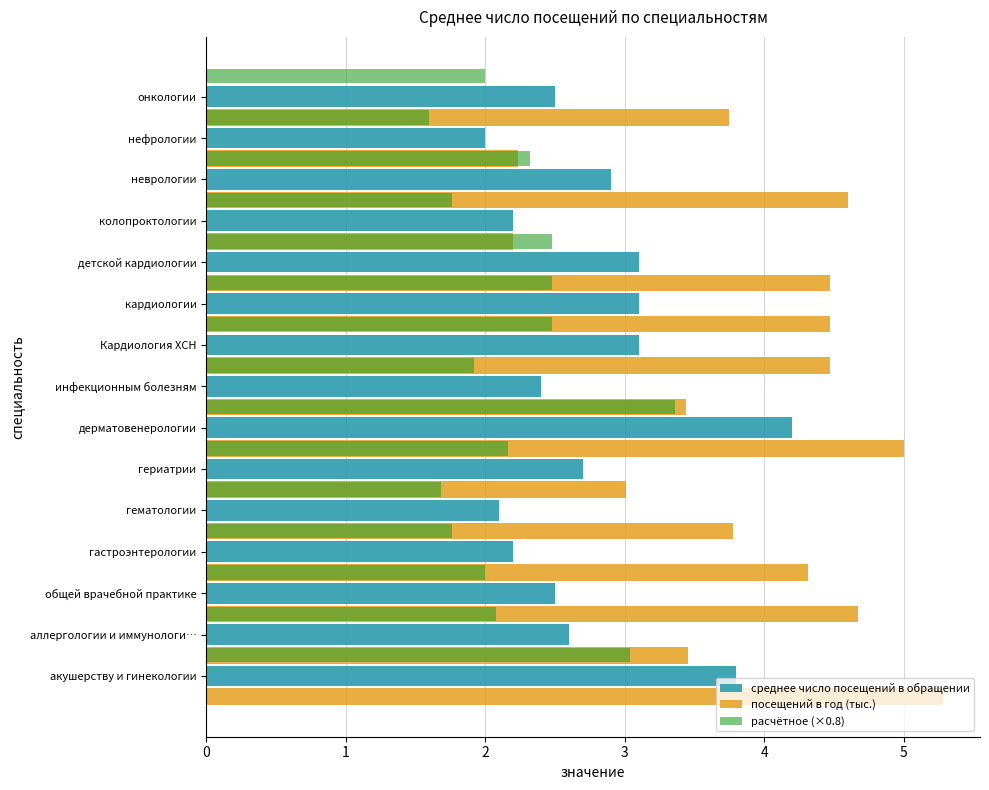

What is the smallest value displayed?

1.6